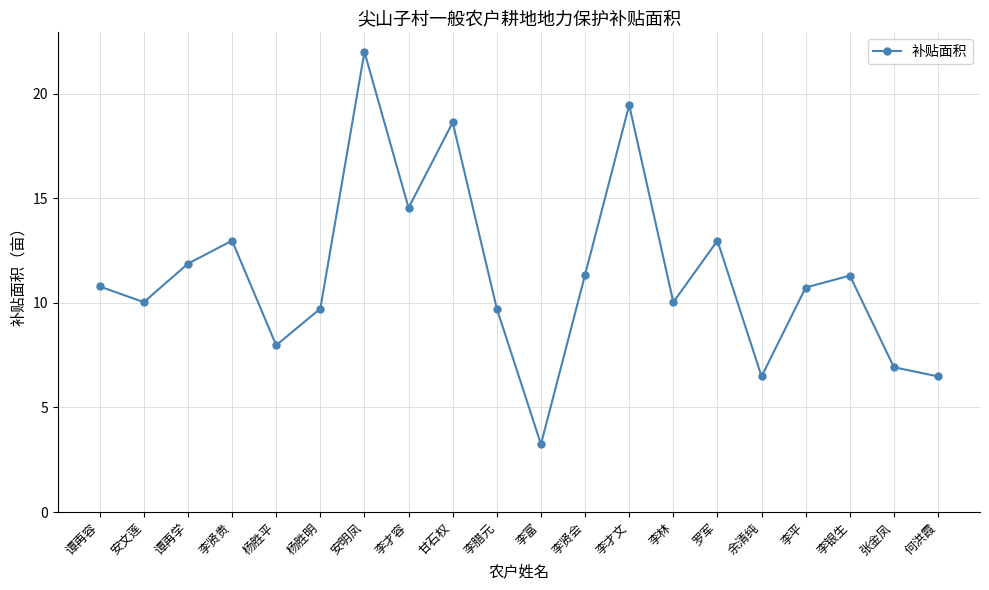

Which label corresponds to the largest value in the chart?

安明凤